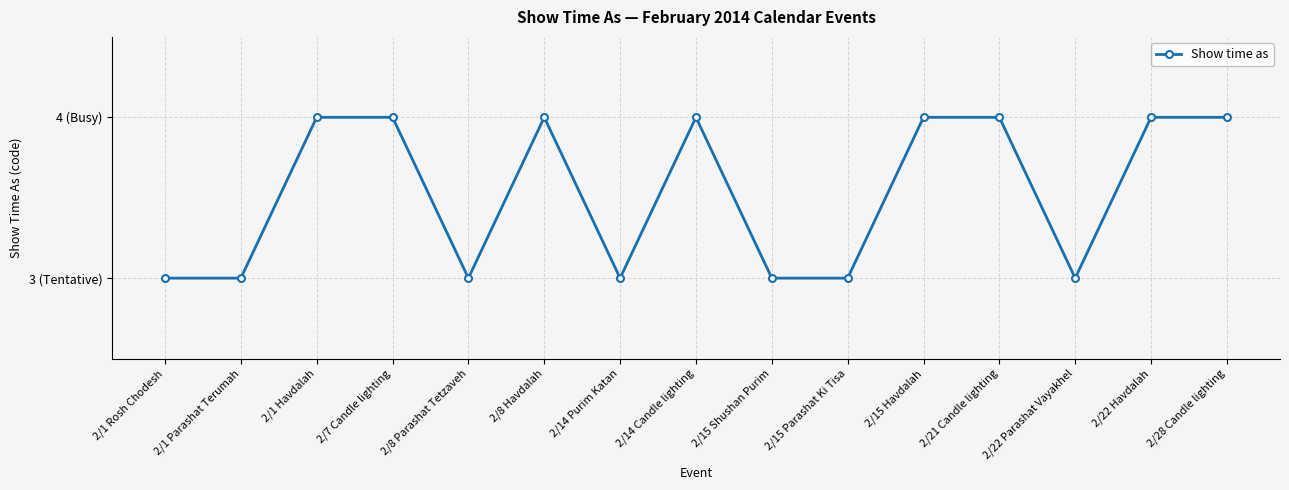

Is this an area chart (filled region under the line)?

No